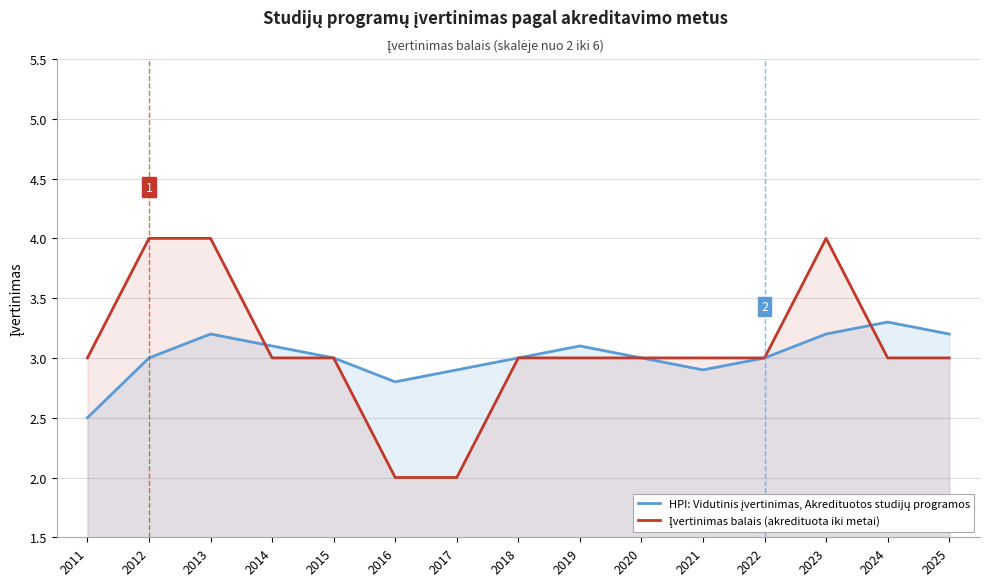

At how many categories does at least one series exceed 3?

7